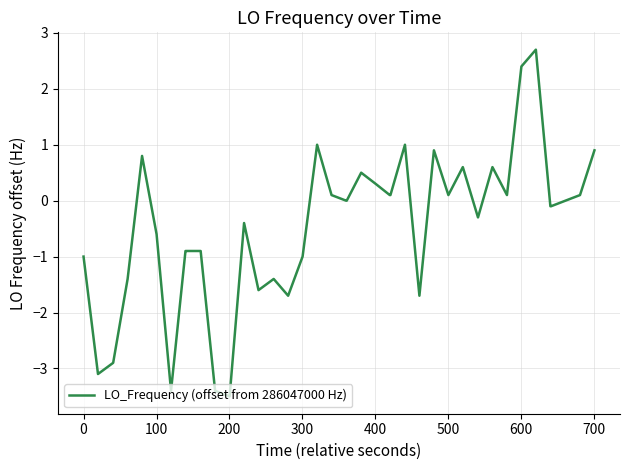

What is the difference between the maximum and minimum values?

6.2